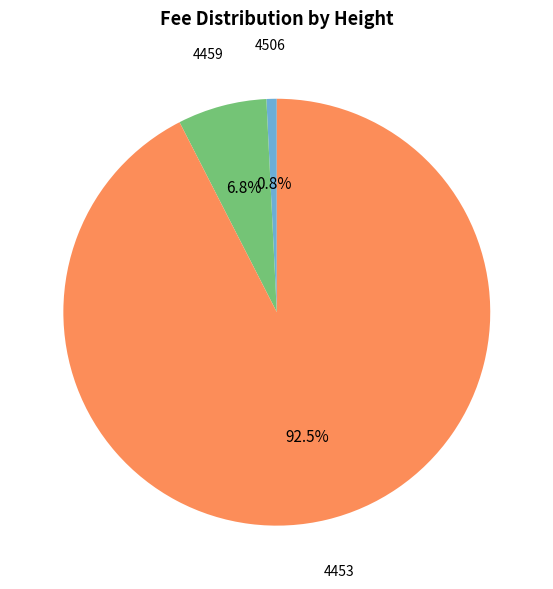

The 4459 slice represents 7% of the pie. True or false?

True